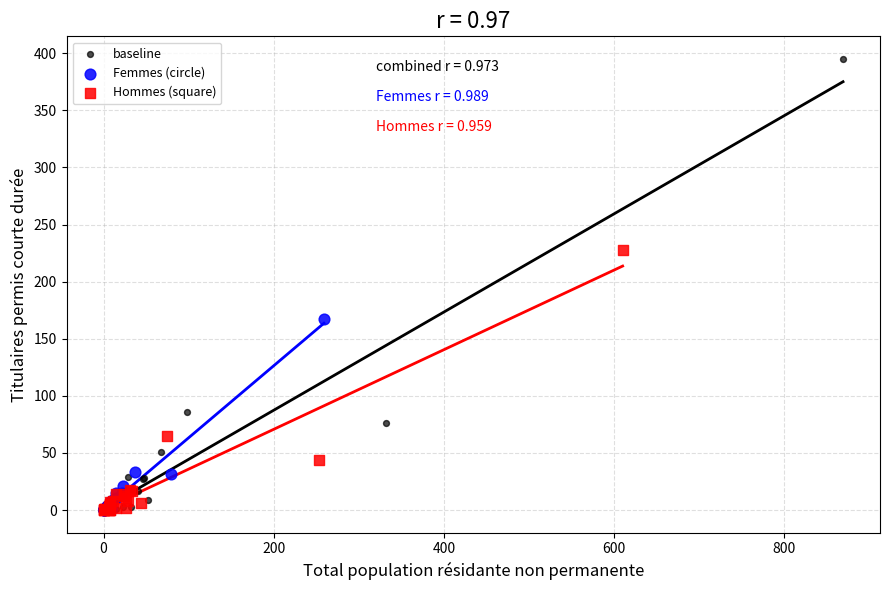

Which series contains the highest Y value?

baseline